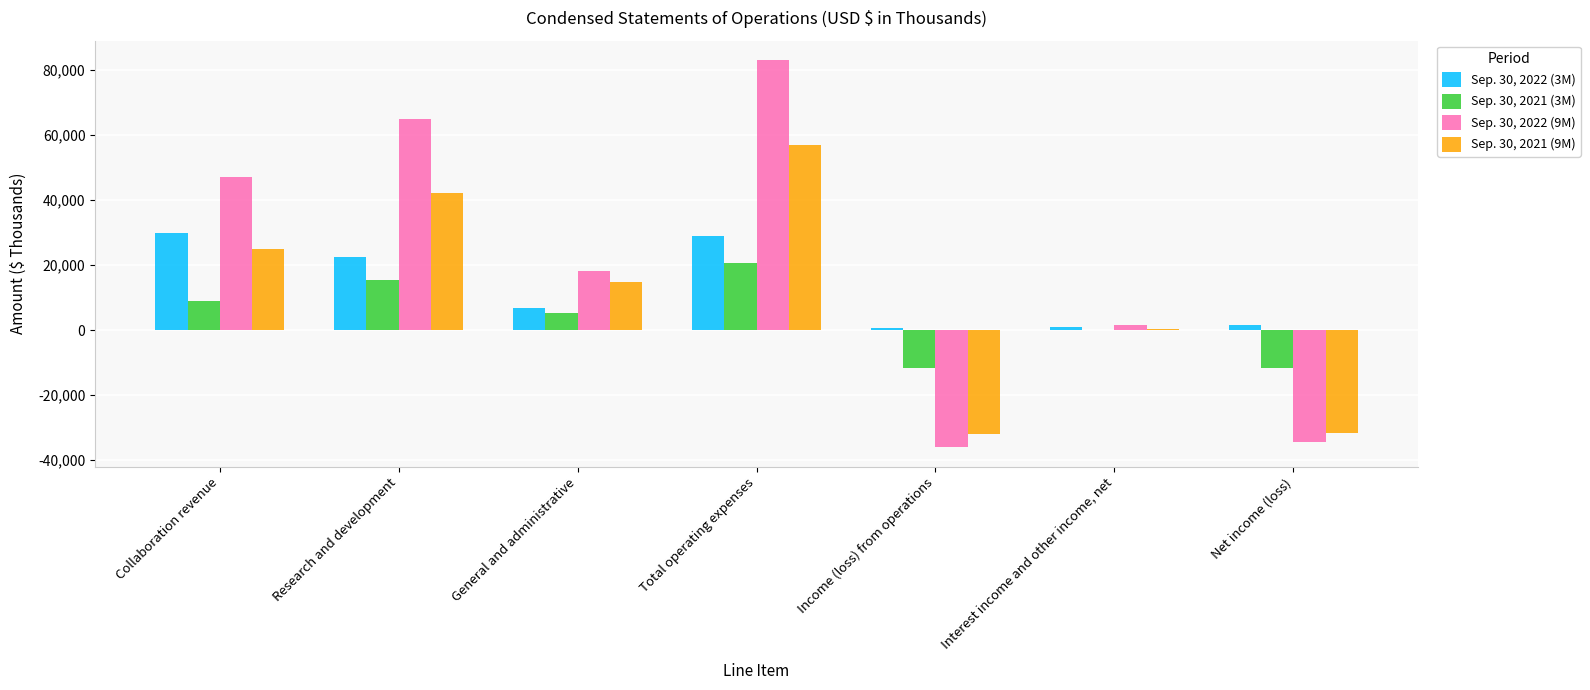

At which category is the sum across all series the highest?

Total operating expenses